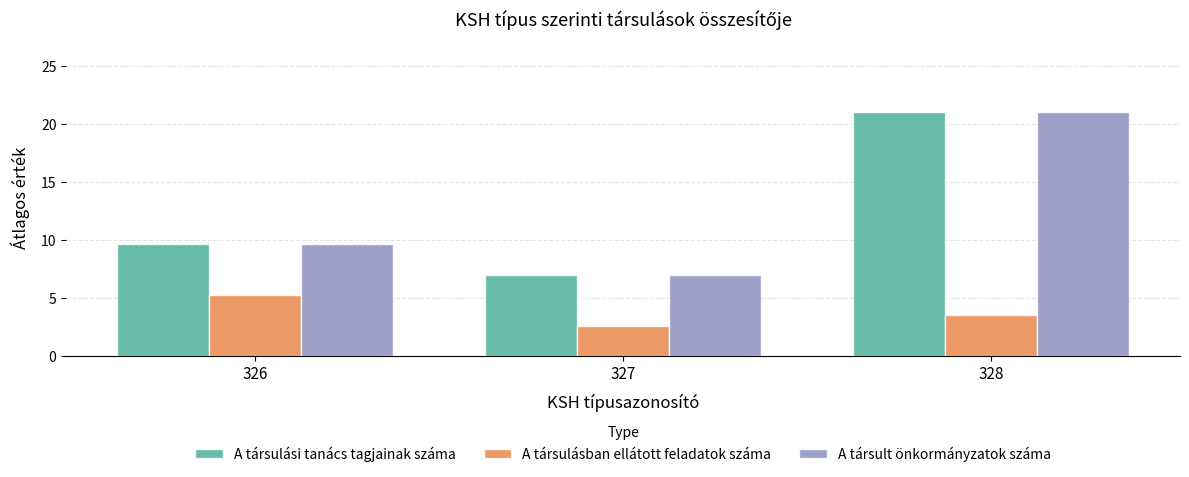

Is it true that A társult önkormányzatok száma equals 21.0 at 328?

True